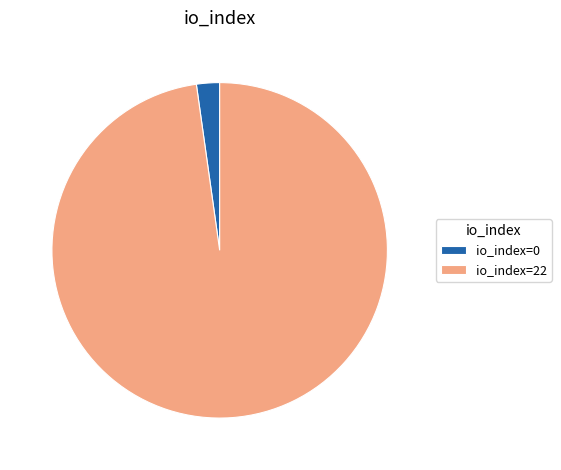

How many segments does this pie chart have?

2